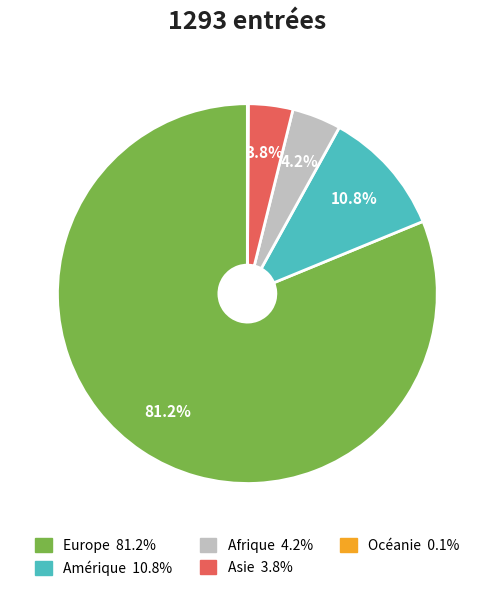

What percentage is the Amérique slice, to the nearest percent?

11%